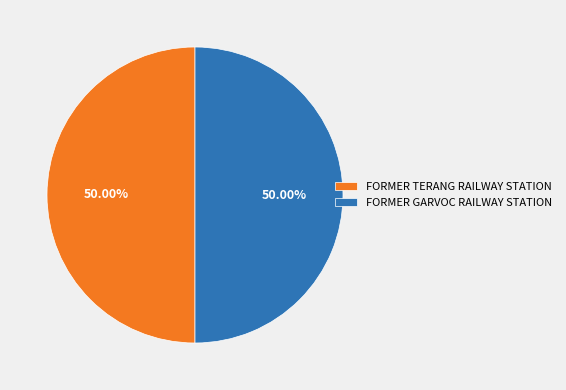

Combined, what portion of the pie is FORMER GARVOC RAILWAY STATION and FORMER TERANG RAILWAY STATION?

100.0%